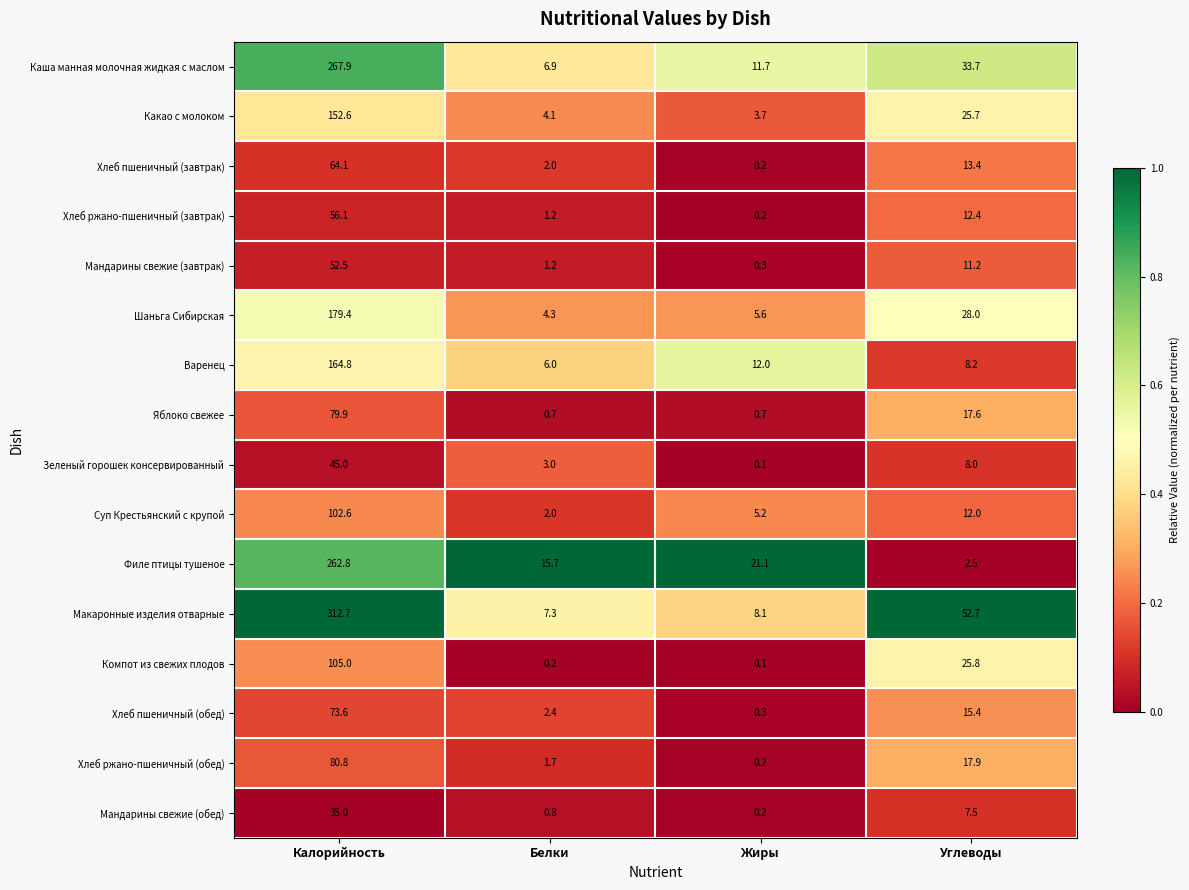

What is the lowest value of the Макаронные изделия отварные series?

7.3